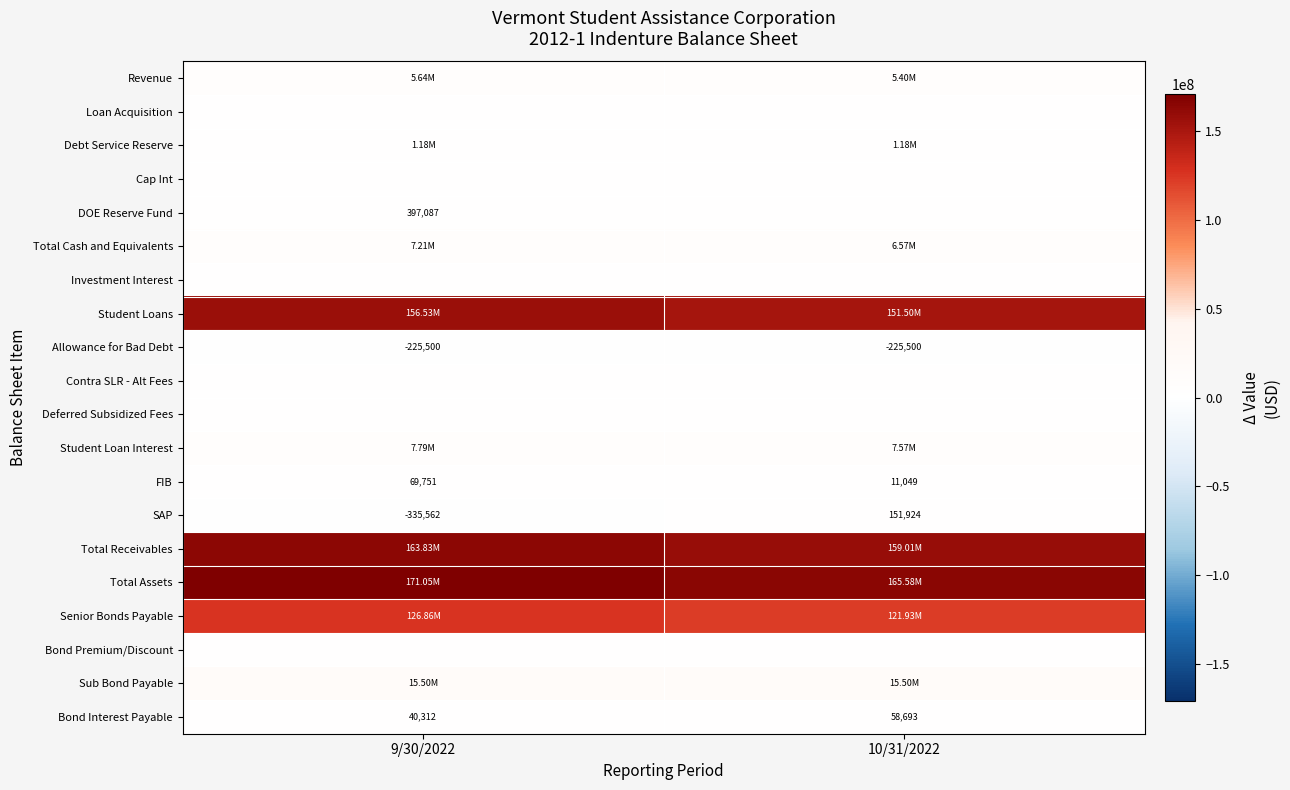

What is the total value across all series at 10/31/2022?

634224383.2